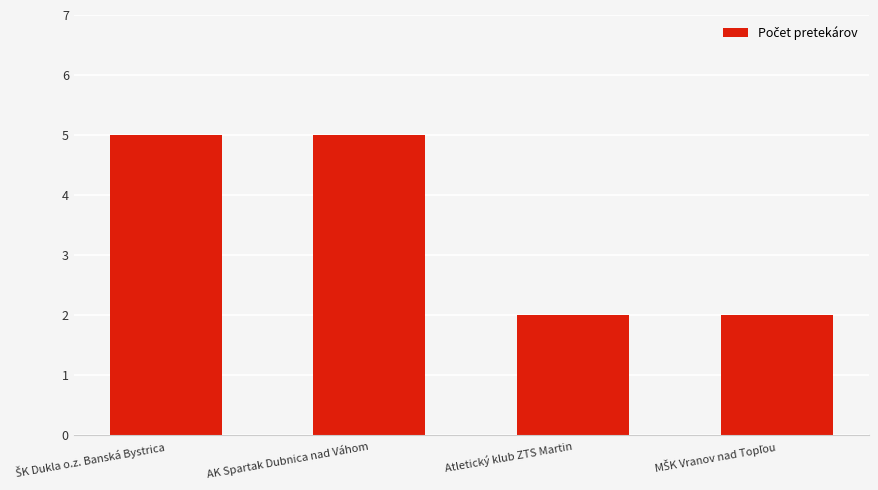

Count the values in the range 2 to 5.

4